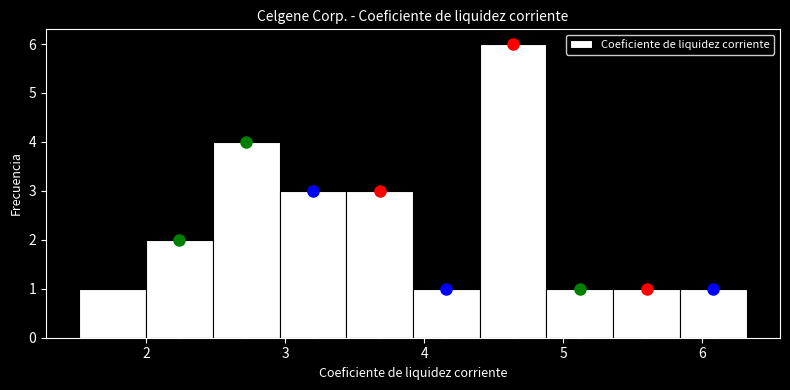

Reading left to right, transcribe this chart: for each bar, give the range it covers on the x-axis and its height. Neither the bar edges nor the heights are printed on the chart, so give them approximately, as read against the axes.

1.52 to 2.00: 1
2.00 to 2.48: 2
2.48 to 2.96: 4
2.96 to 3.44: 3
3.44 to 3.92: 3
3.92 to 4.40: 1
4.40 to 4.88: 6
4.88 to 5.36: 1
5.36 to 5.84: 1
5.84 to 6.32: 1